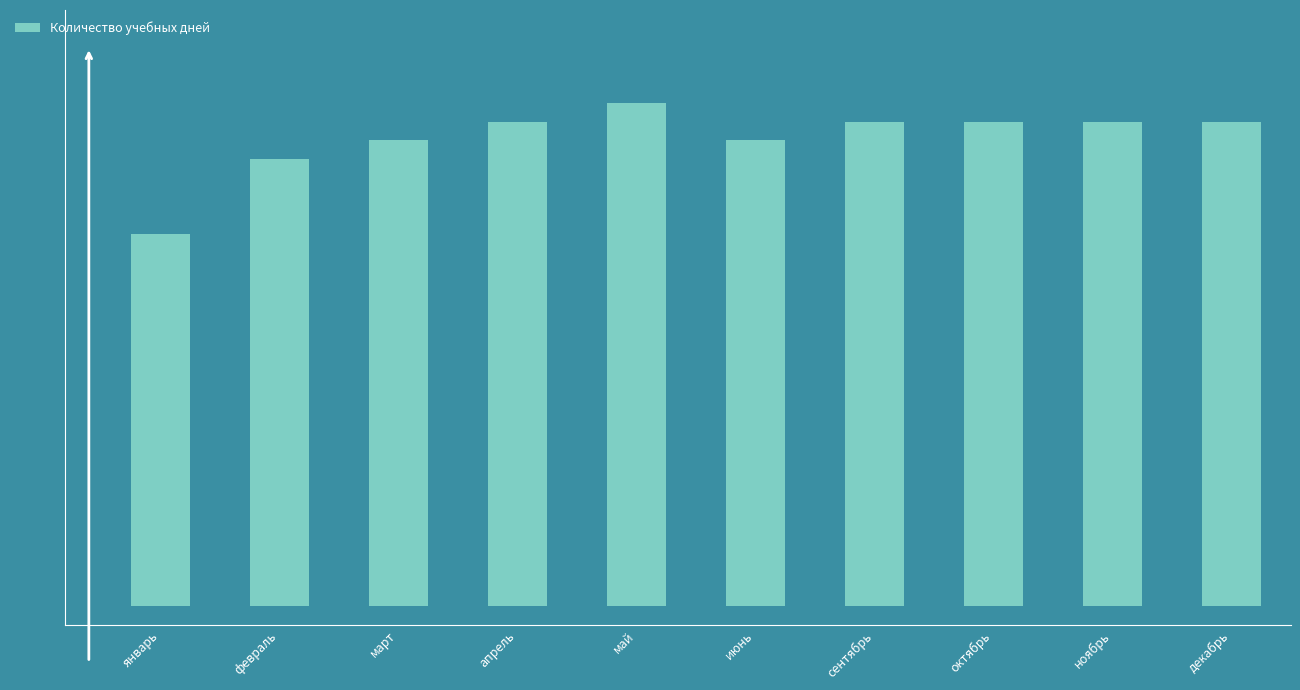

Which has a higher value, январь or сентябрь?

сентябрь